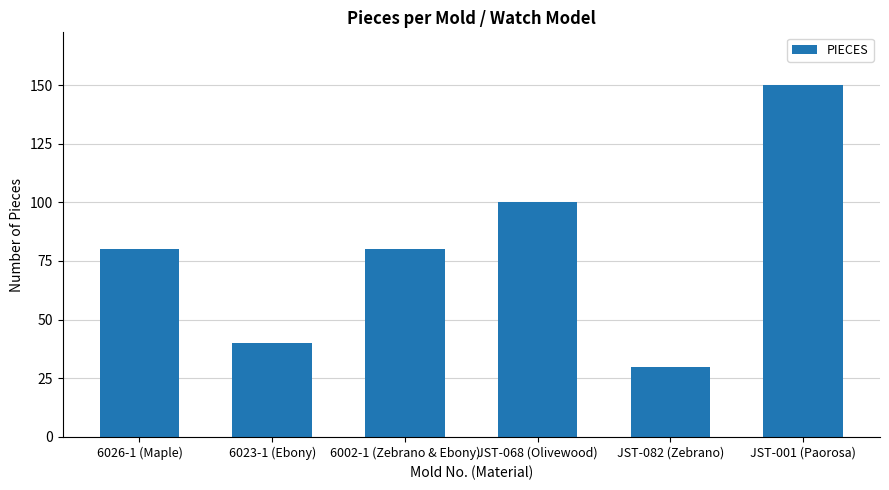

How many distinct data groups are displayed?

1